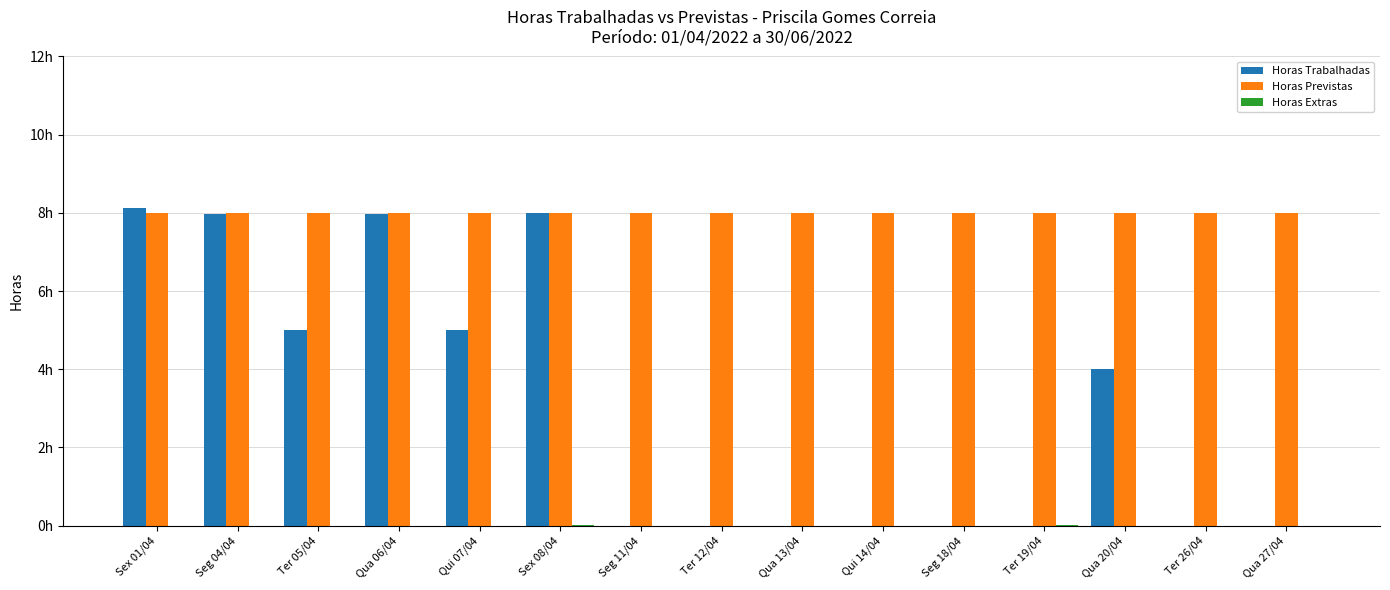

Are the bars grouped side by side (vs. stacked)?

Yes